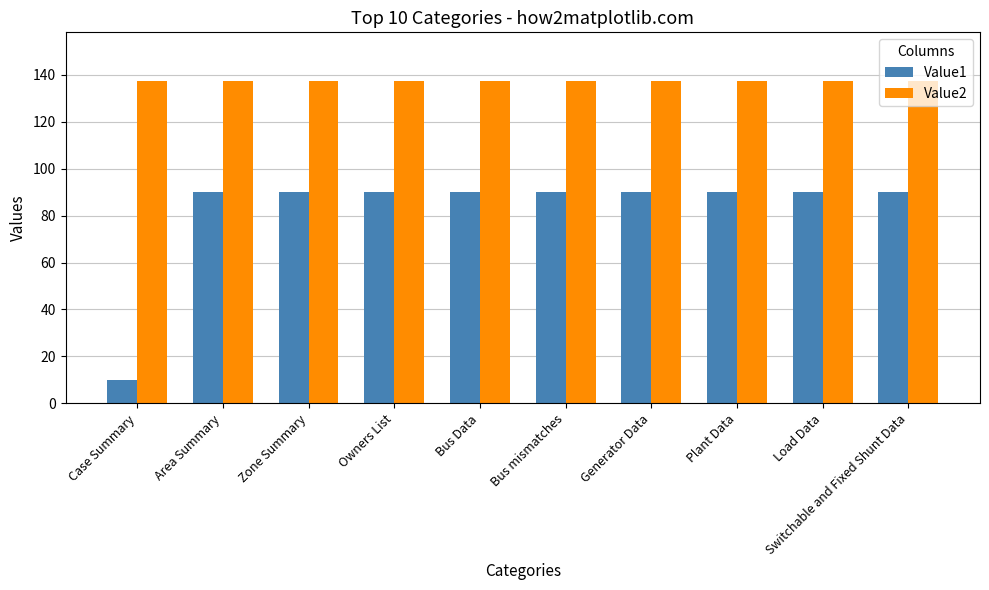

What position from the left is Bus Data?

5